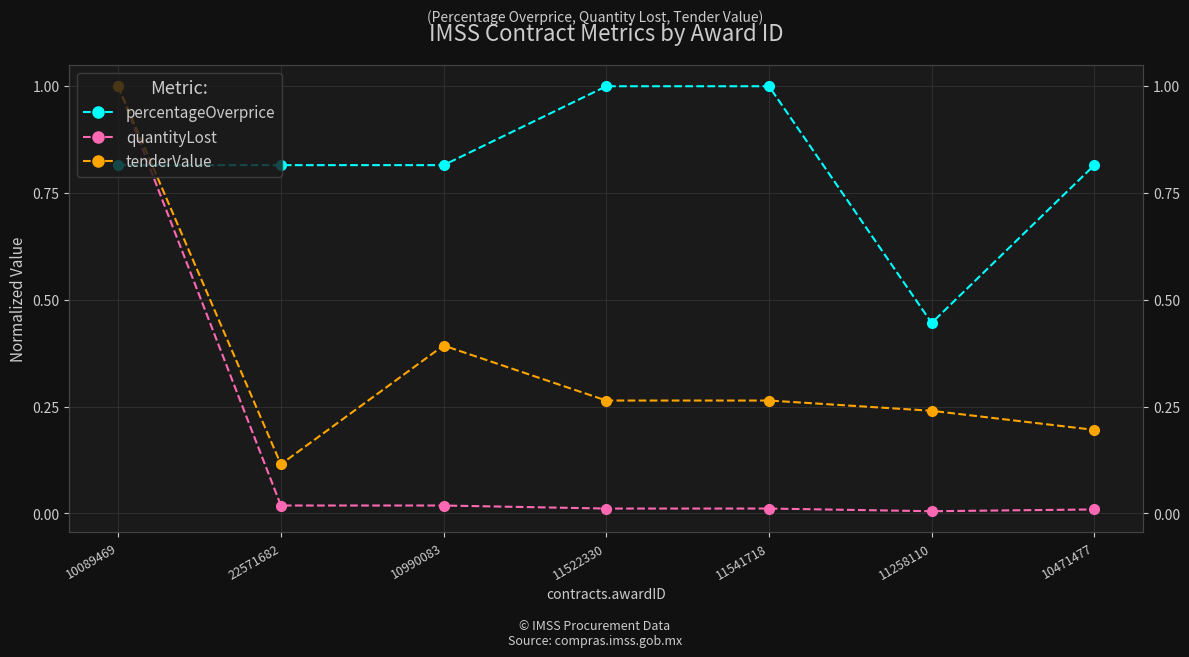

At which category is the sum across all series the highest?

10089469